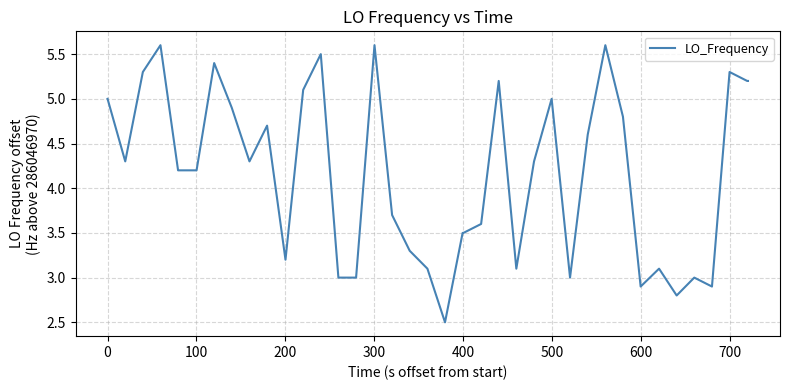

Reading left to right, extract all data points from this chart.

5.0	4.3	5.3	5.6	4.2	4.2	4.2	5.4	4.9	4.3	4.7	3.2	5.1	5.5	3.0	3.0	5.6	3.7	3.3	3.1	2.5	3.5	3.5	3.6	5.2	3.1	4.3	5.0	3.0	4.6	5.6	4.8	2.9	3.1	2.8	3.0	2.9	5.3	5.2	5.2